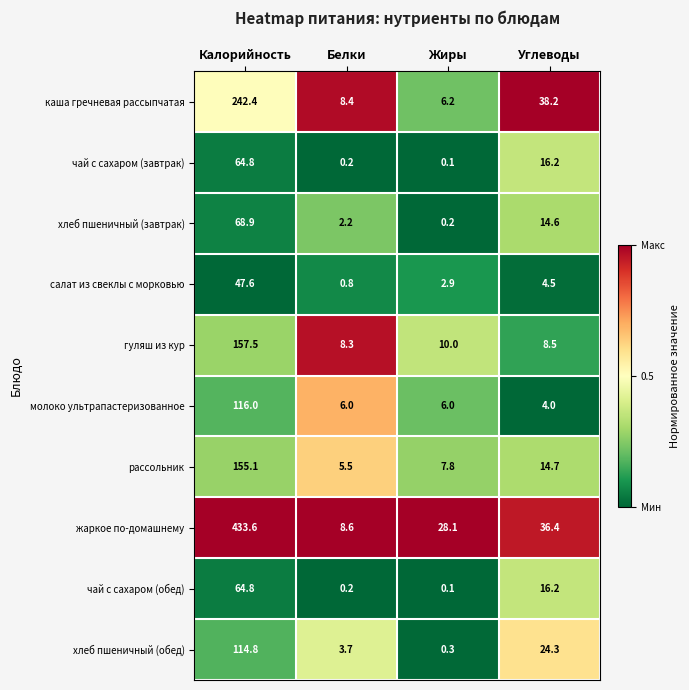

What is the difference between the чай с сахаром (обед) values at Жиры and Углеводы?

16.1